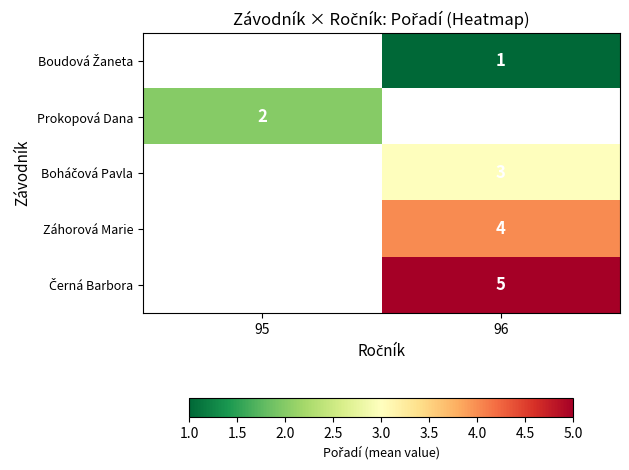

How many data points does each series have?

2